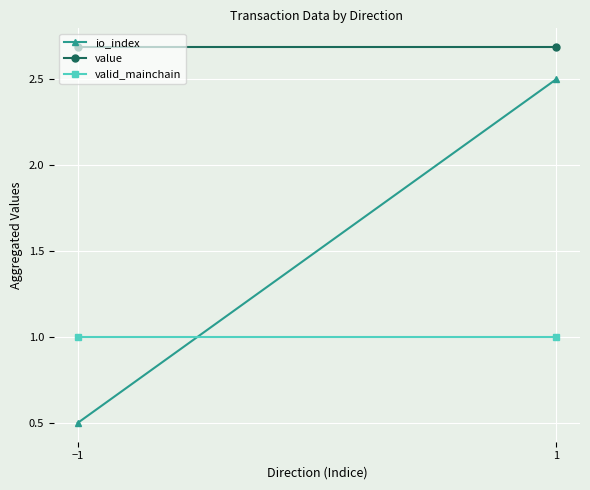

What is the label of the 2nd point from the right?

−1